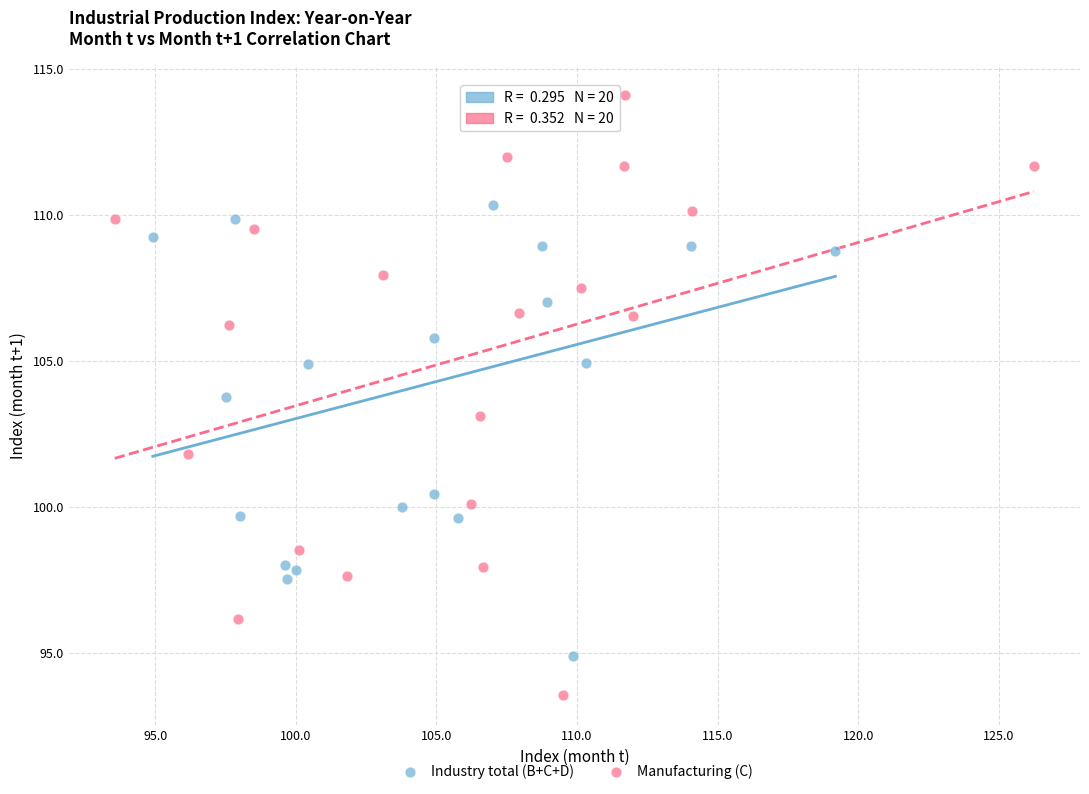

Which series has the widest spread of Y values?

Manufacturing (C)